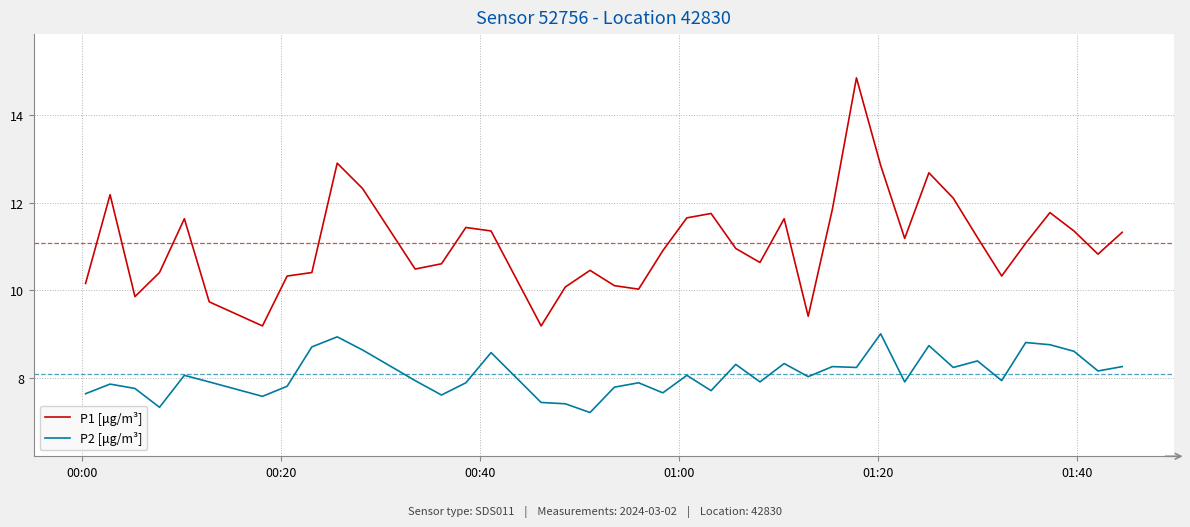

What is the minimum value for P1 [μg/m³]?

9.2